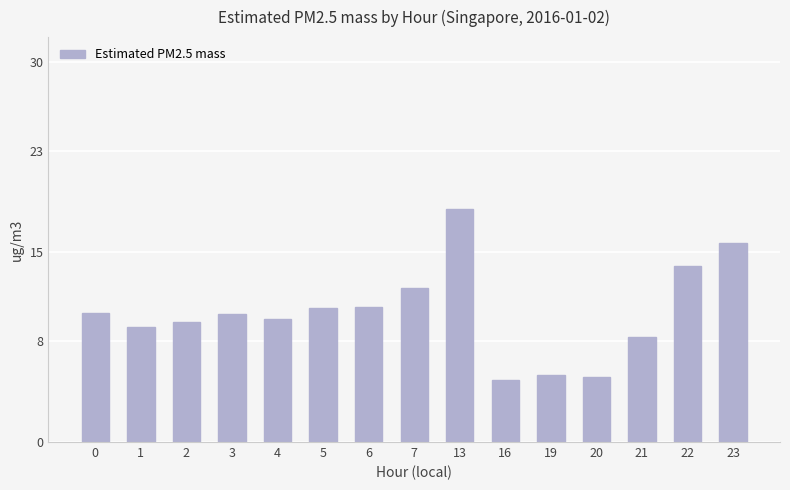

What is the value of the 3rd bar from the left?

9.5